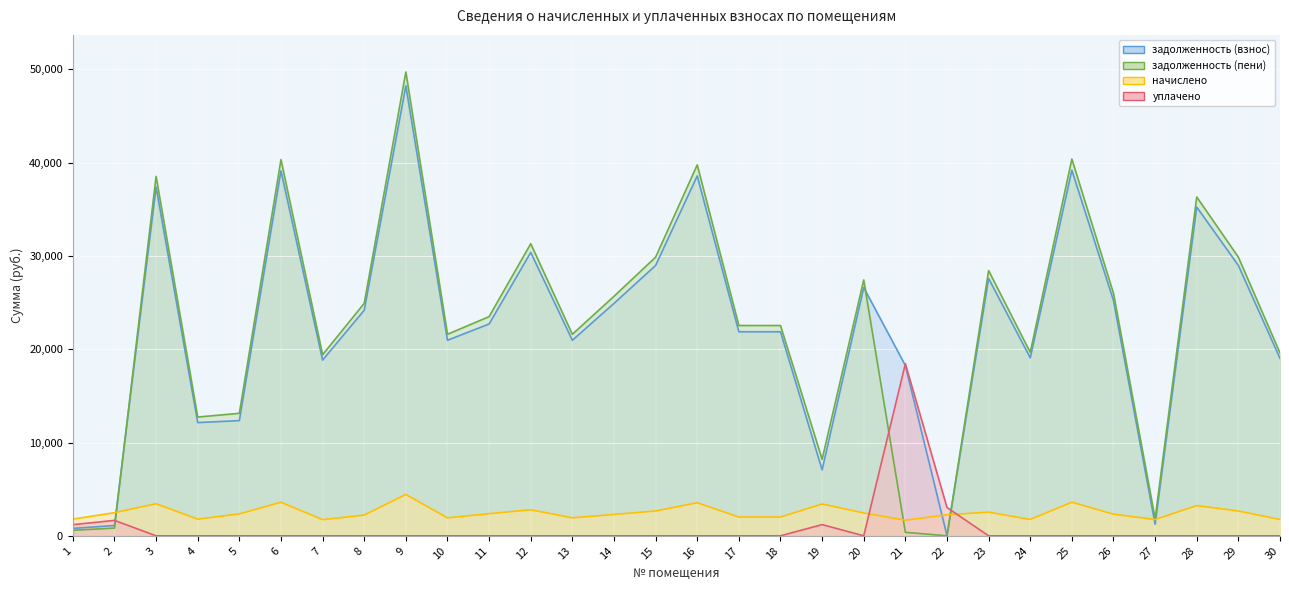

Which category has the lowest value across all series?

22